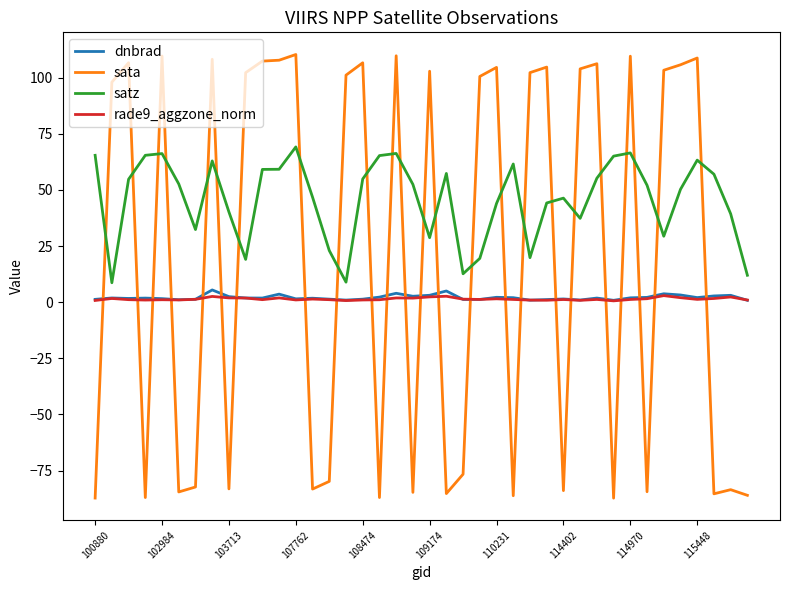

How many values in sata are above zero?

22